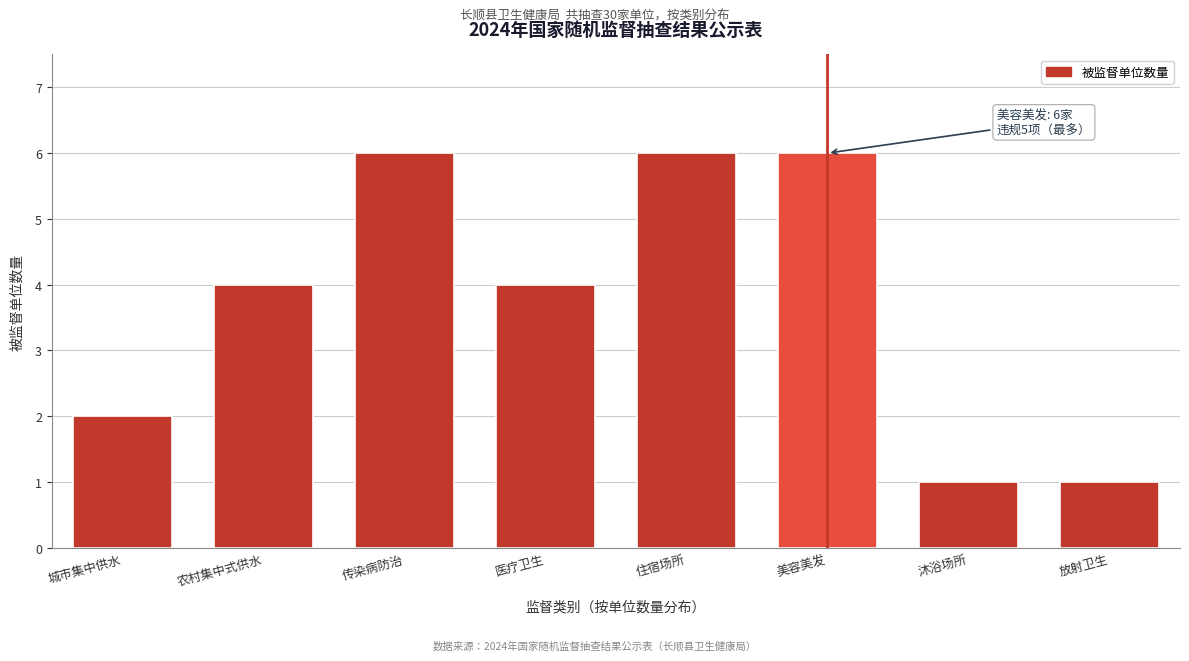

Reading left to right, list all the values displayed in this chart.

2	4	6	4	6	6	1	1